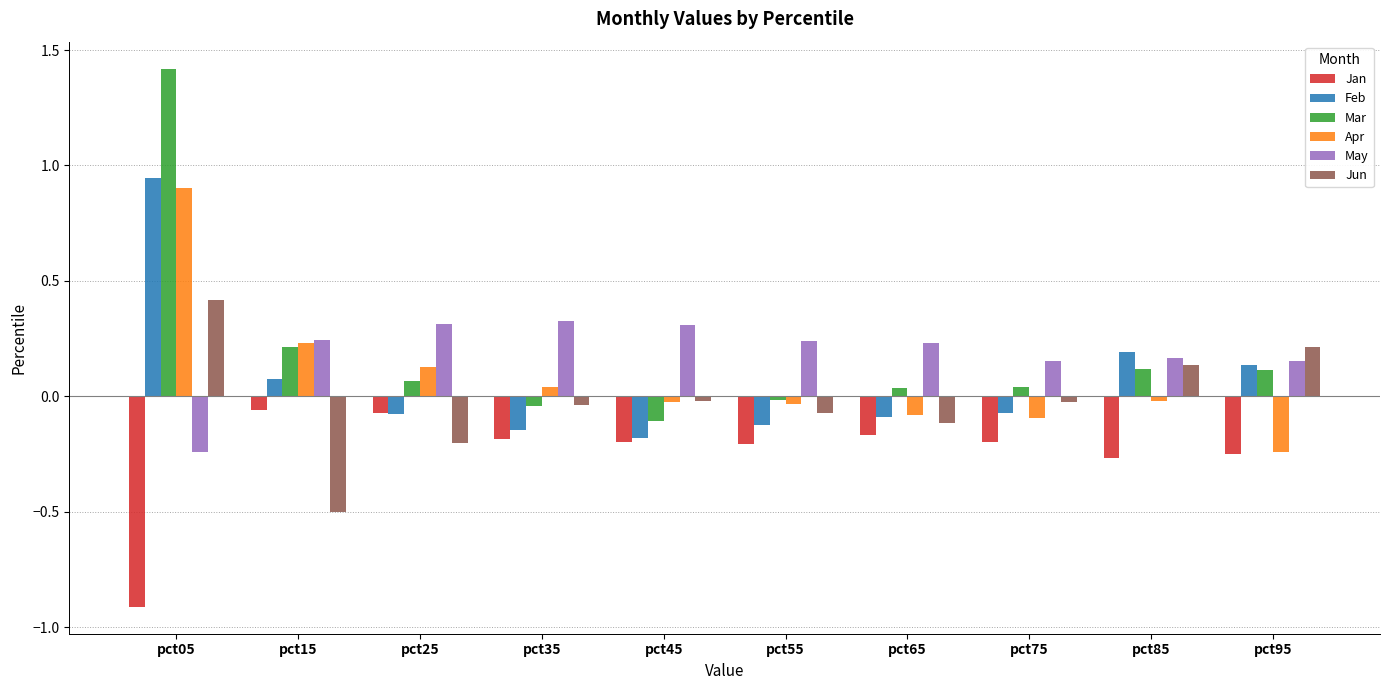

Which series has the widest spread of values?

Mar